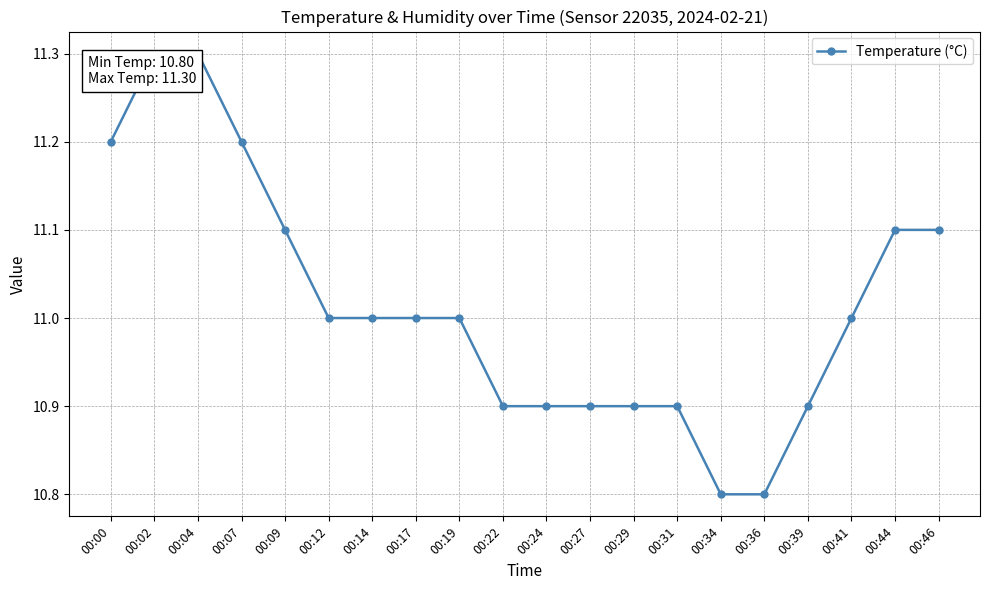

What is the change in value from 00:36 to 00:41?

+0.2